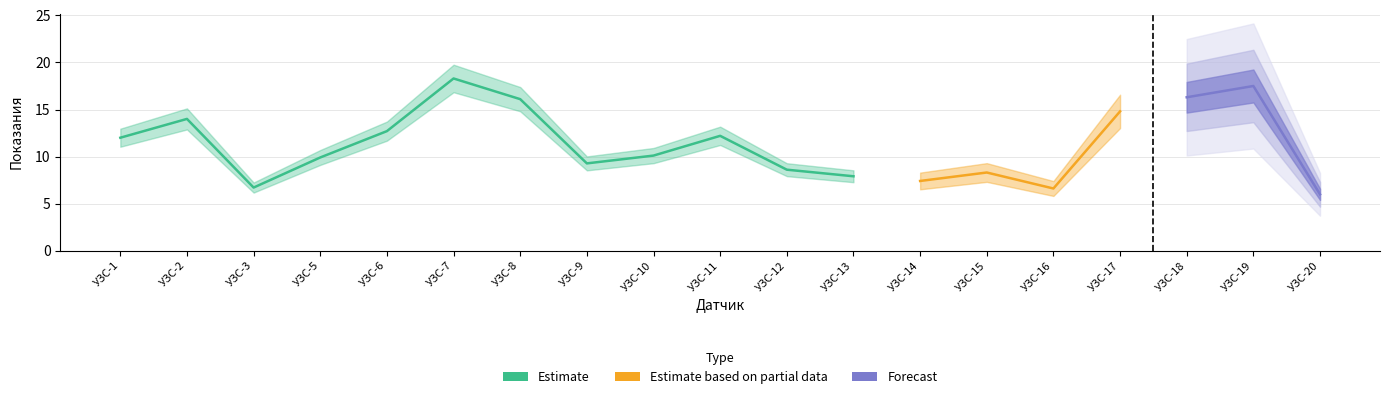

True or false: позиция and Показания intersect in this chart.

False